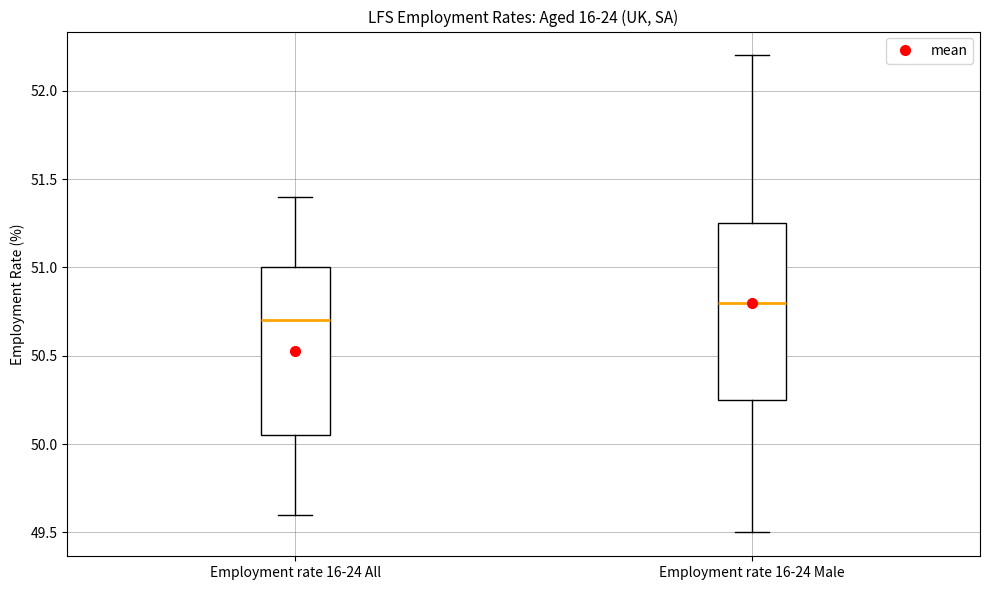

Where does the median line of the box for Employment rate 16-24 All sit on the y-axis? The values are not printed on the chart, so give them approximately, as read against the axis.

50.70